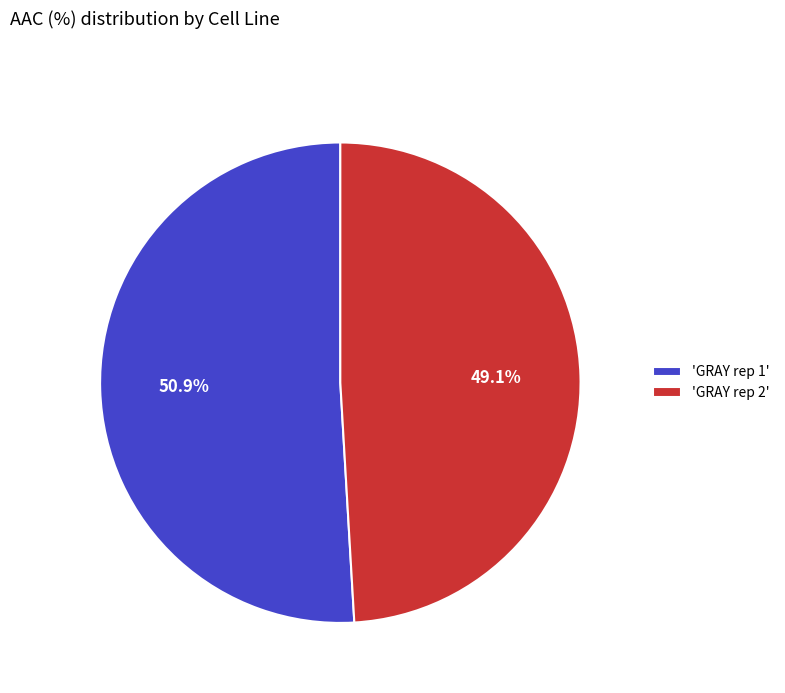

Rank the categories by value from lowest to highest.

'GRAY rep 2', 'GRAY rep 1'